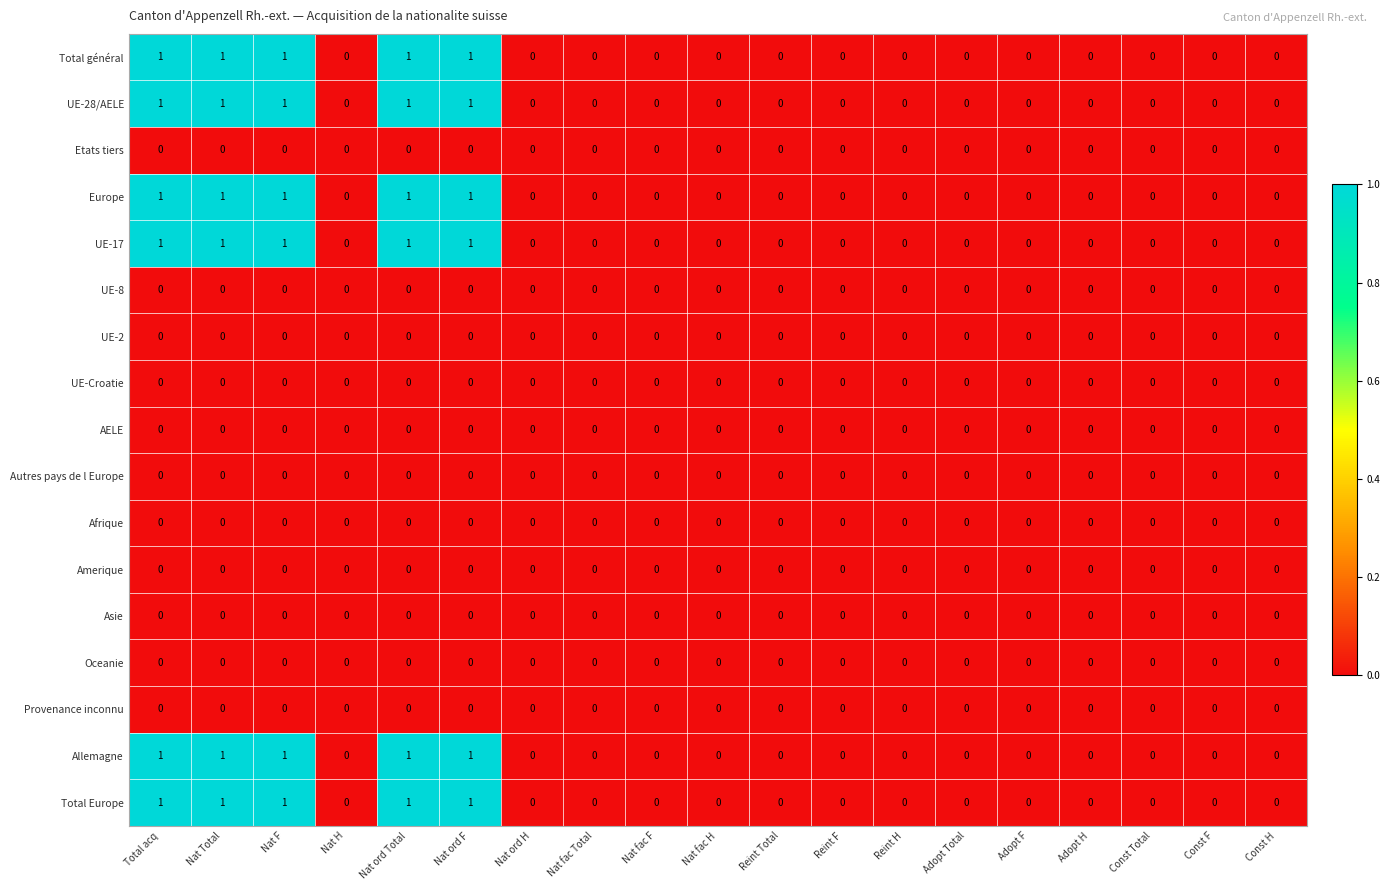

True or false: Etats tiers has a value of 0 at Adopt H.

True